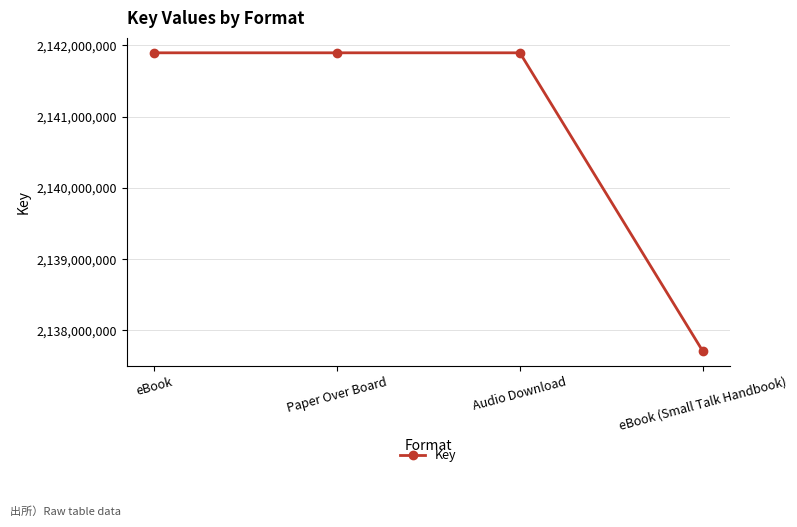

What is the average value?

2140848542